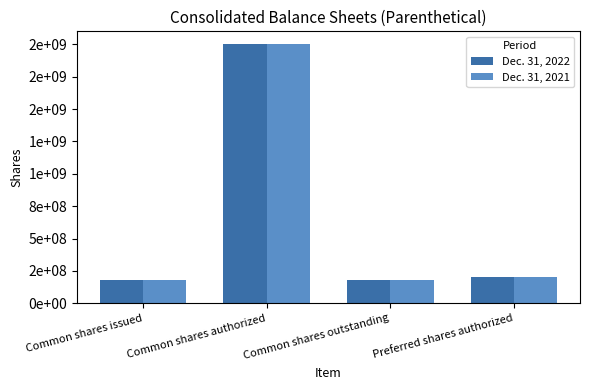

Does the chart contain stacked bars?

No